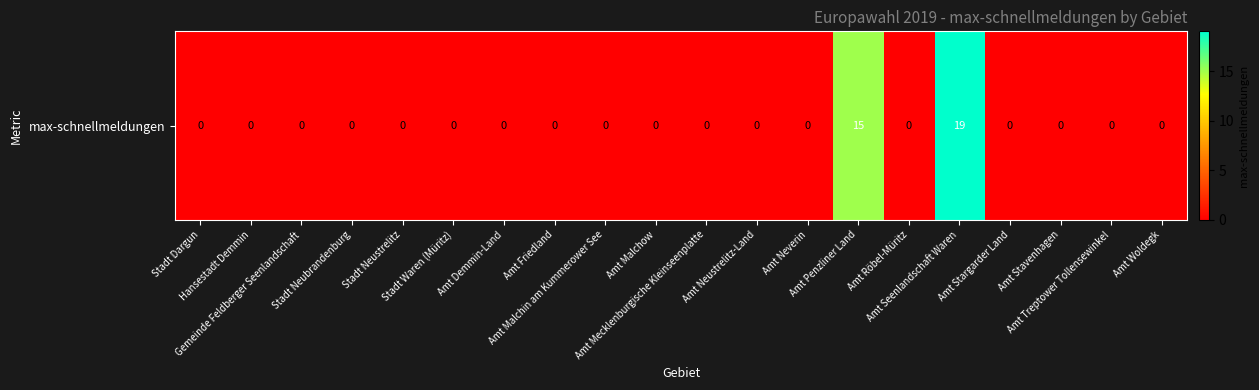

At which category does the chart reach its peak across all series?

Amt Seenlandschaft Waren